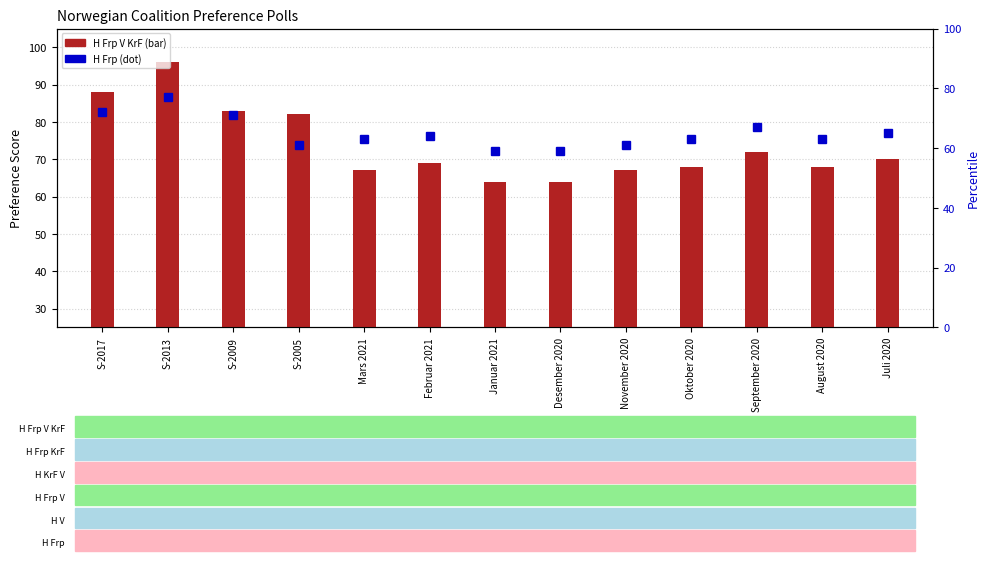

The H Frp V KrF series shows 88 at S-2017. True or false?

True